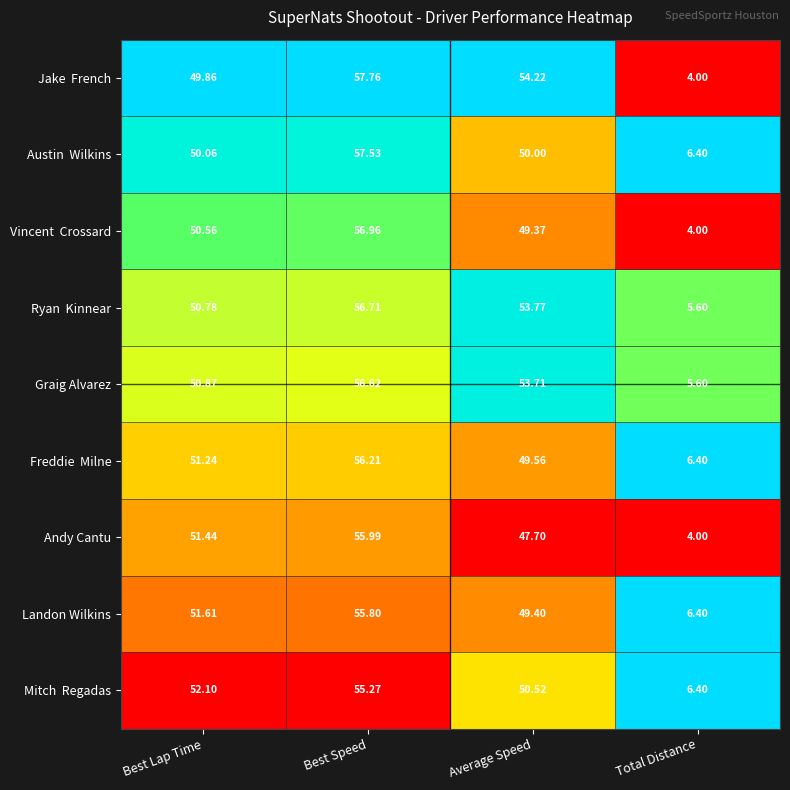

Which label corresponds to the largest value in the chart?

Best Speed